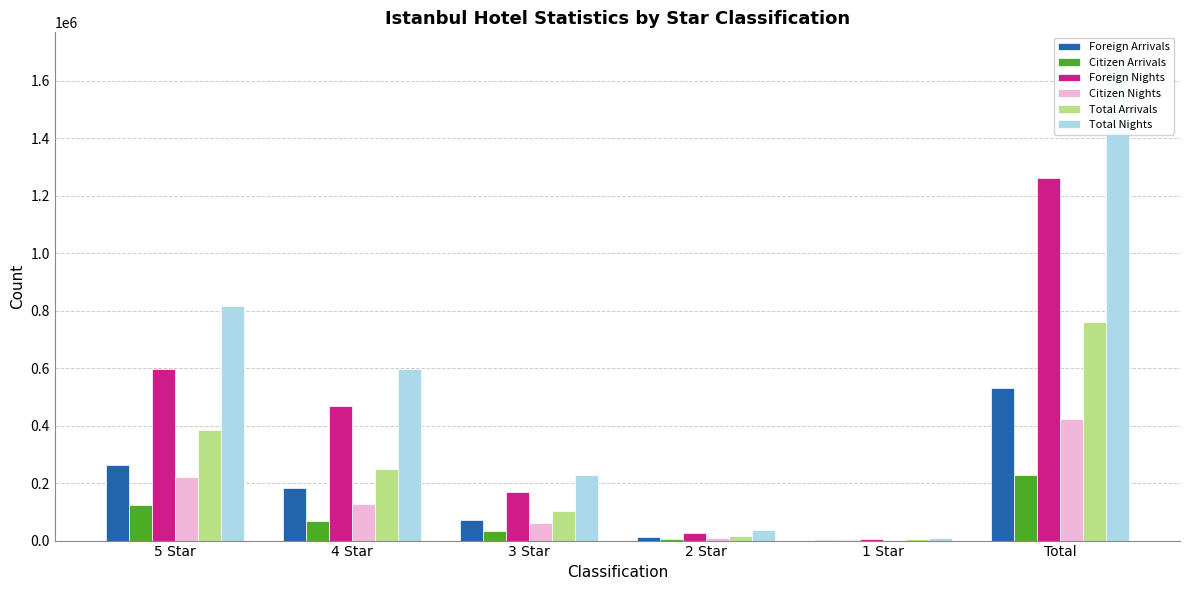

What is the label of the 1st bar from the left?

5 Star